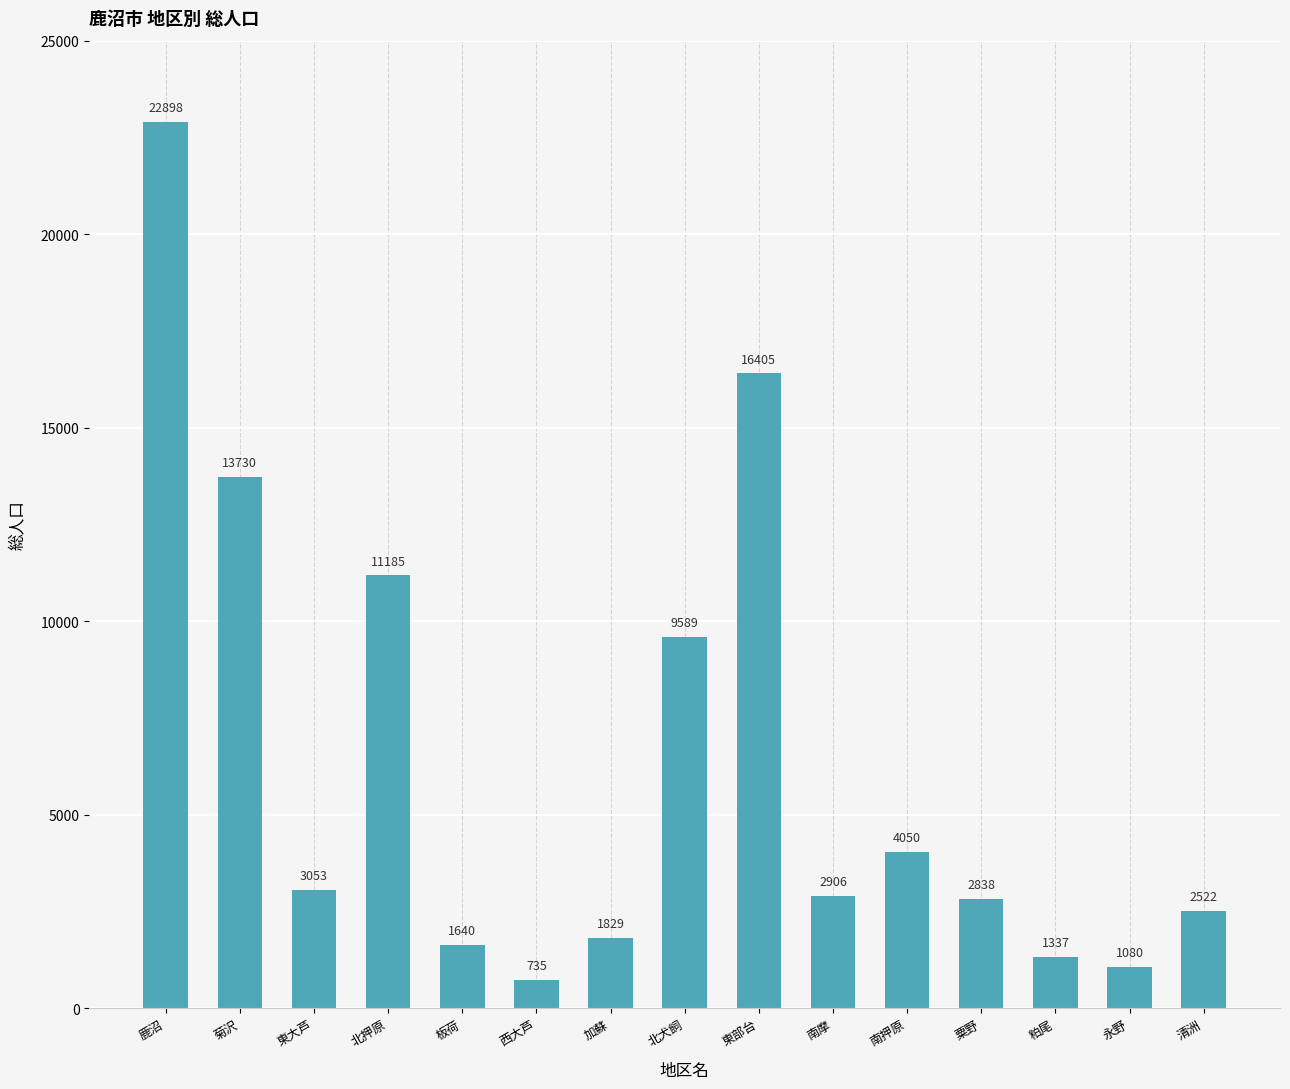

Which label corresponds to the smallest value in the chart?

西大芦